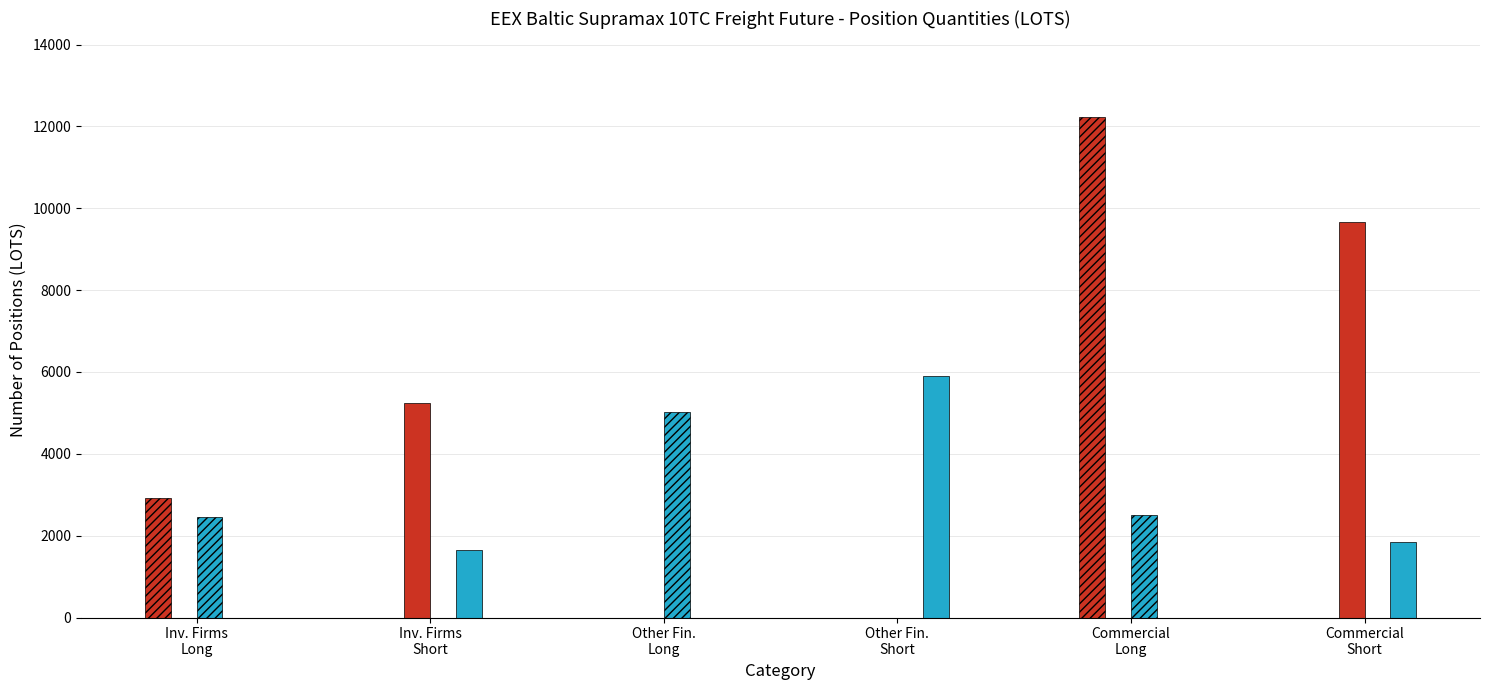

How many series are shown in this chart?

4